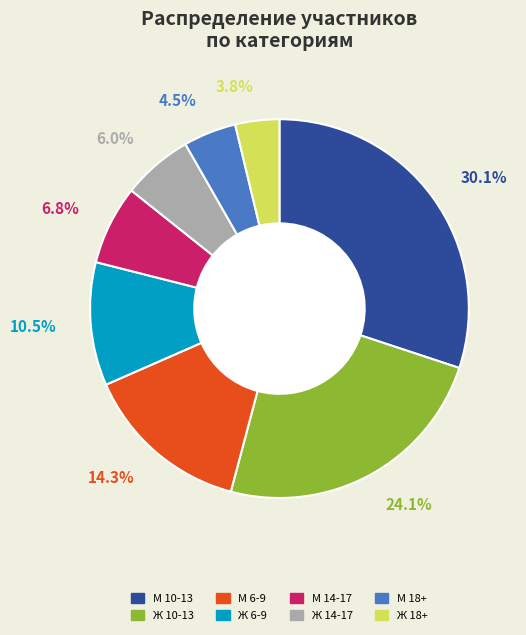

Does any single category account for the majority?

No